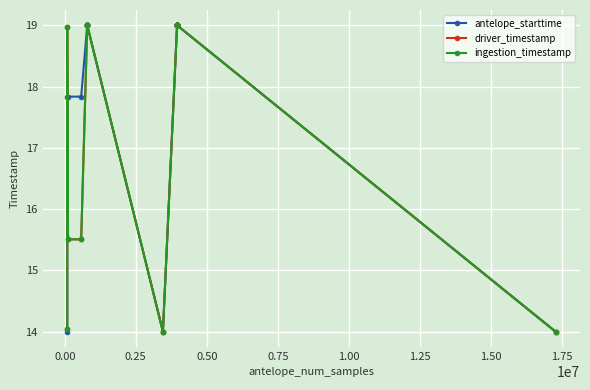

What is the difference between the maximum and minimum values in the ingestion_timestamp series?

5.0